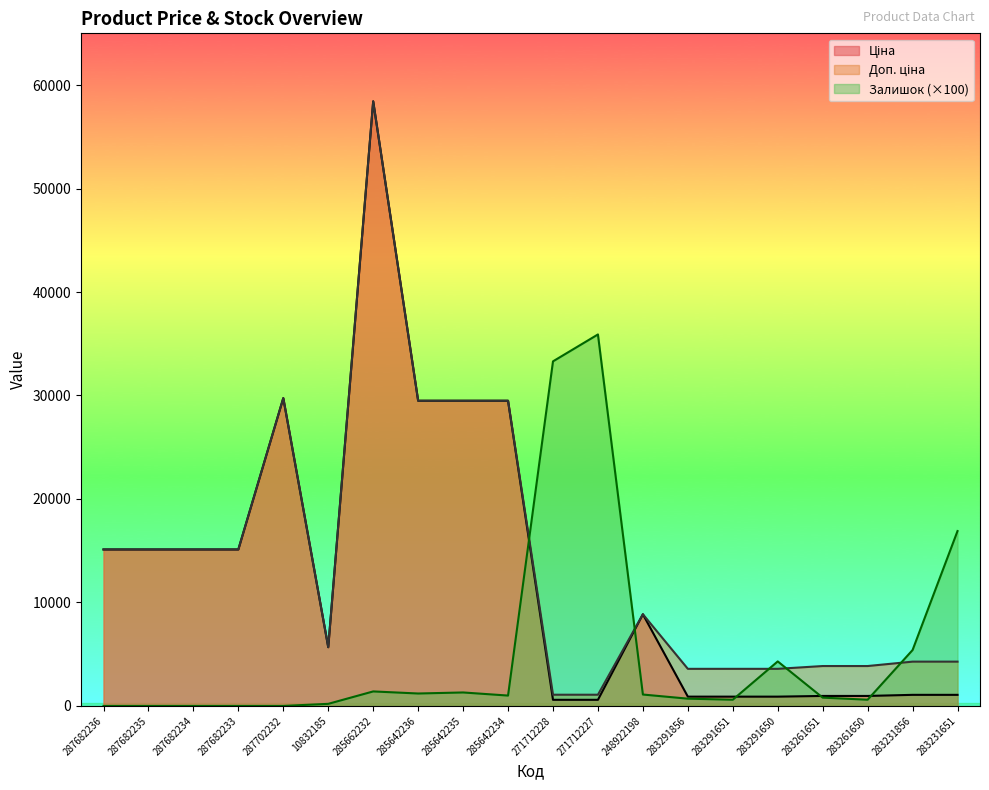

Count the number of data series in this chart.

3